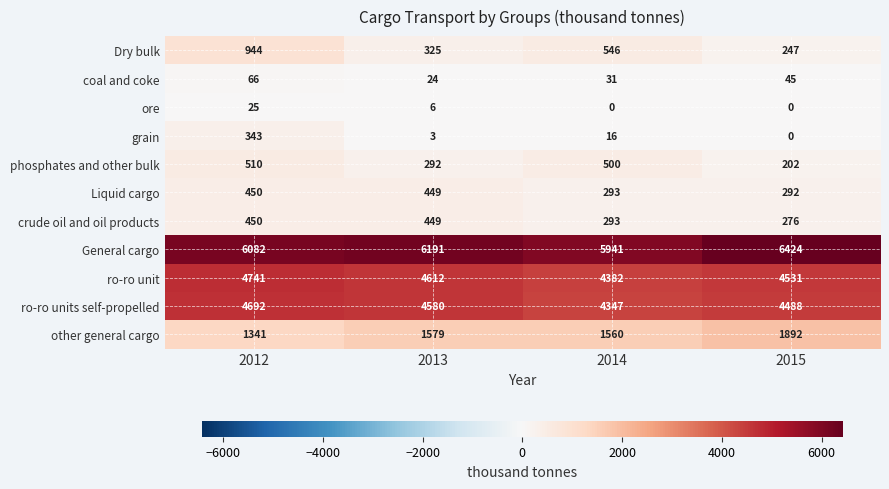

Is it true that Dry bulk equals 1402 at 2012?

False